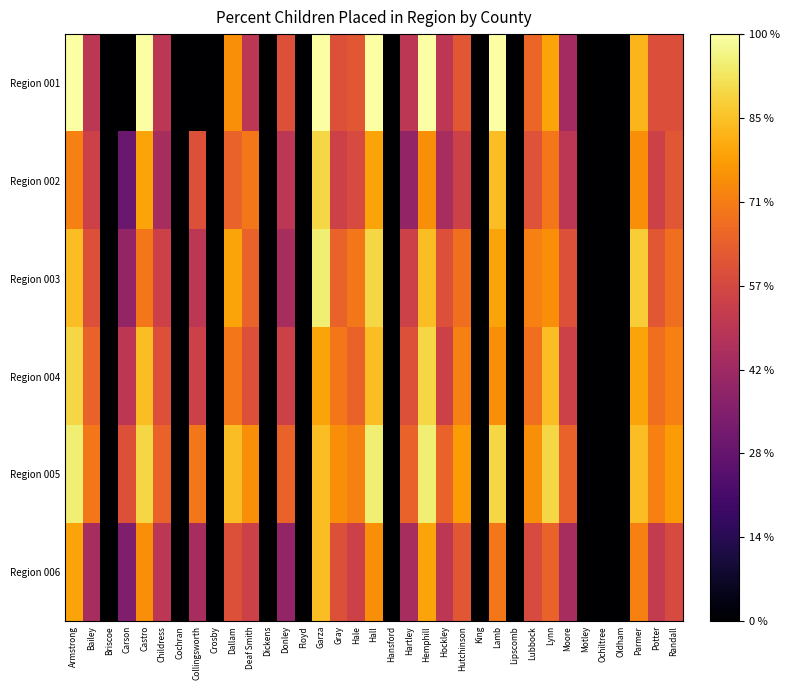

At which category is the sum across all series the highest?

Garza